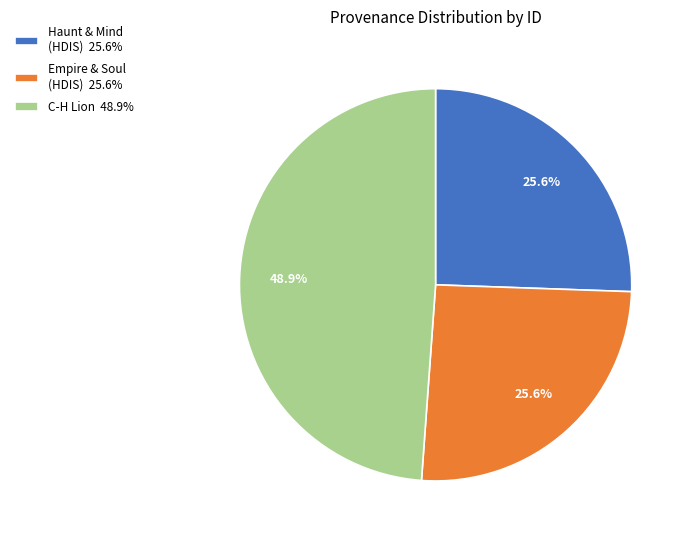

What is the total percentage of Haunt & Mind (HDIS) 25.6% and C-H Lion 48.9%?

74.4%